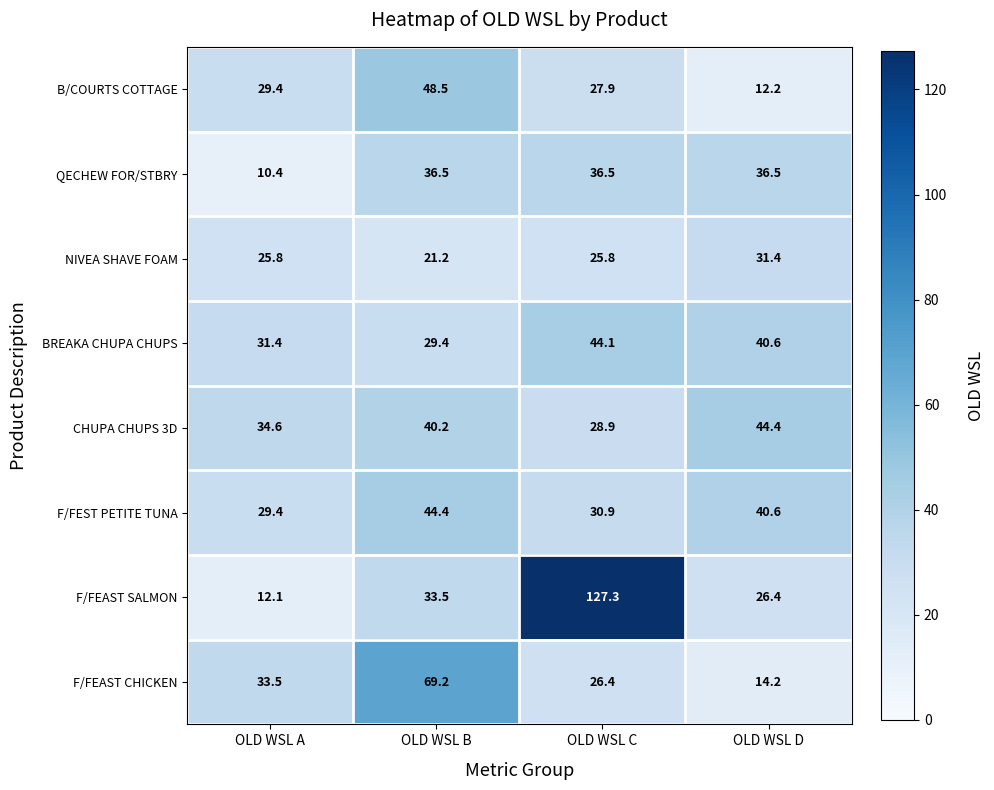

Which series has the largest range (max minus min)?

F/FEAST SALMON